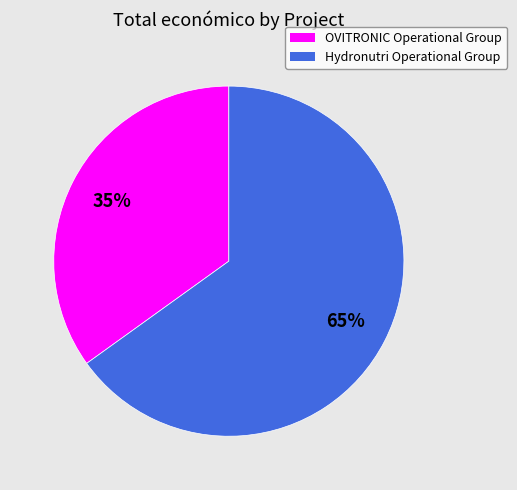

Is it true that OVITRONIC Operational Group is 35% of the pie?

True